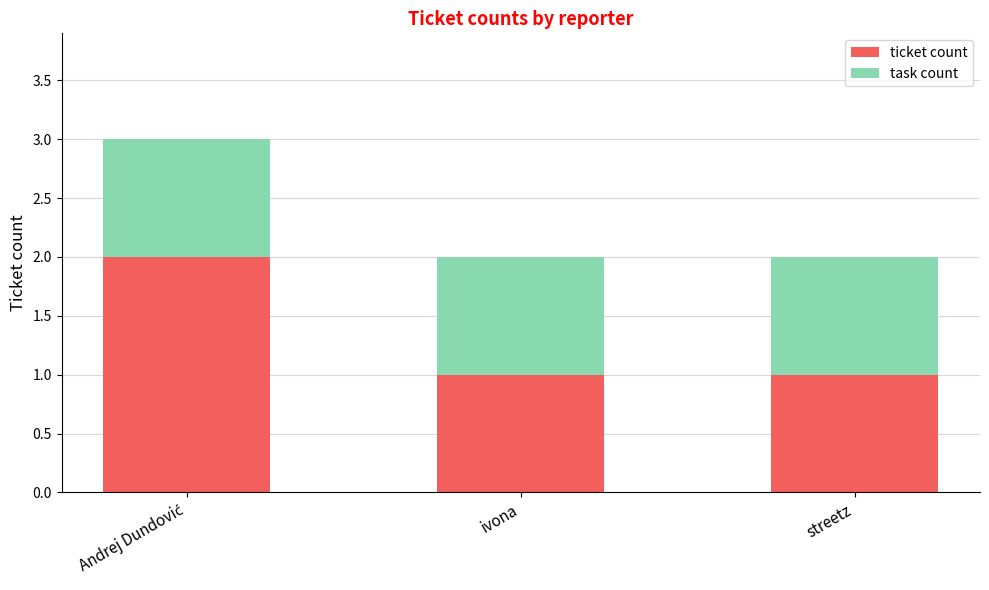

The value of ticket count at ivona is 1. True or false?

True